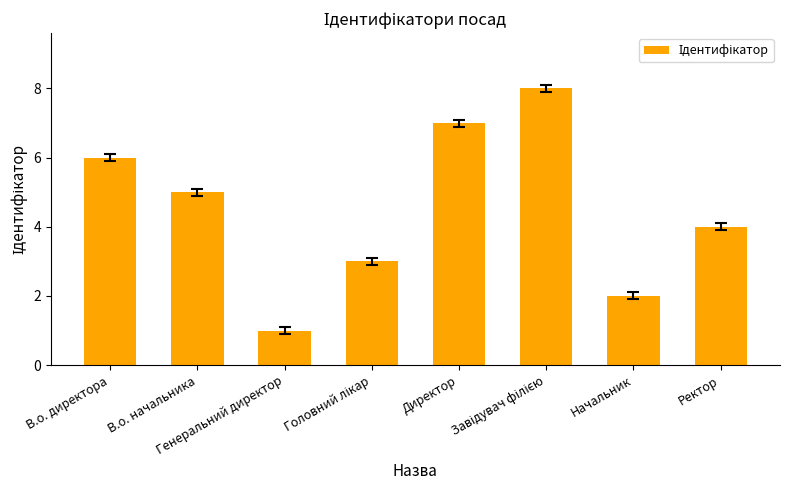

Is it true that the value at В.о. директора is 6?

True